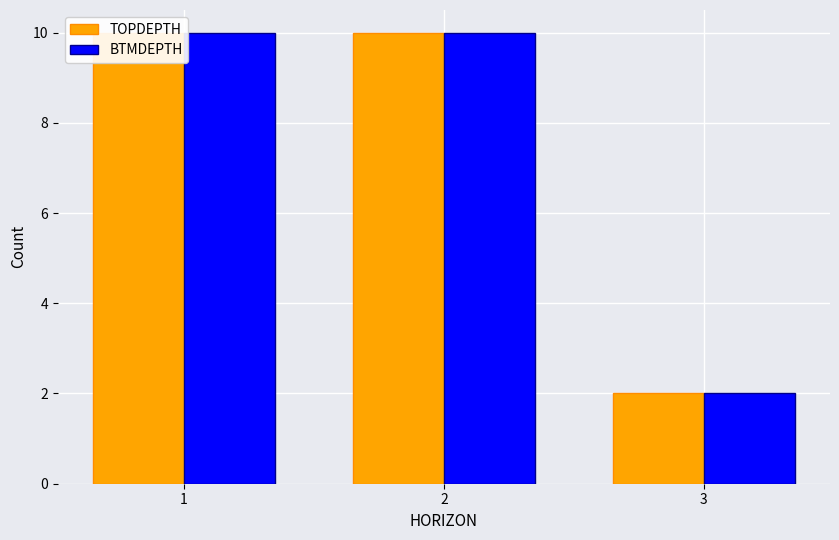

Count the number of data series in this chart.

2